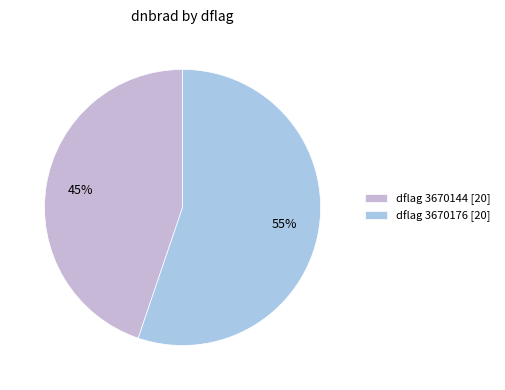

Which category has the biggest portion of the pie?

dflag 3670176 [20]